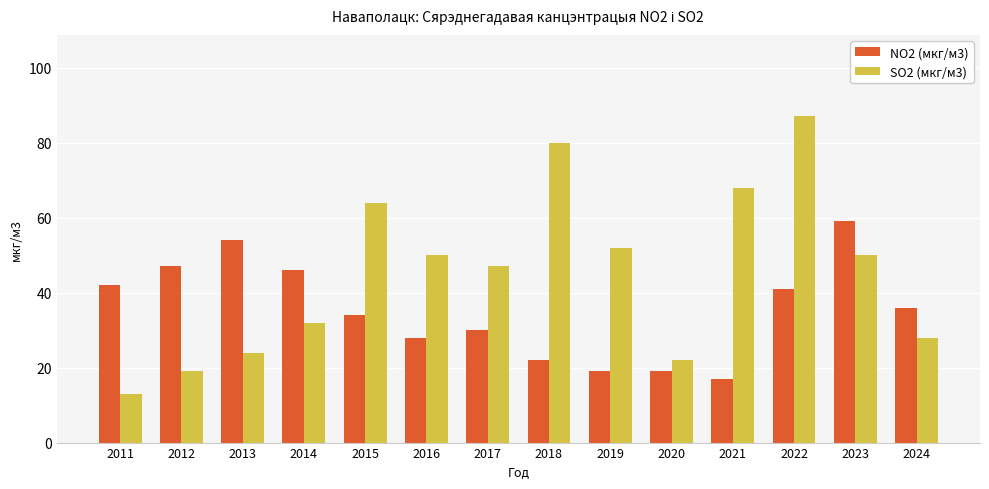

How many bars are there in total?

28